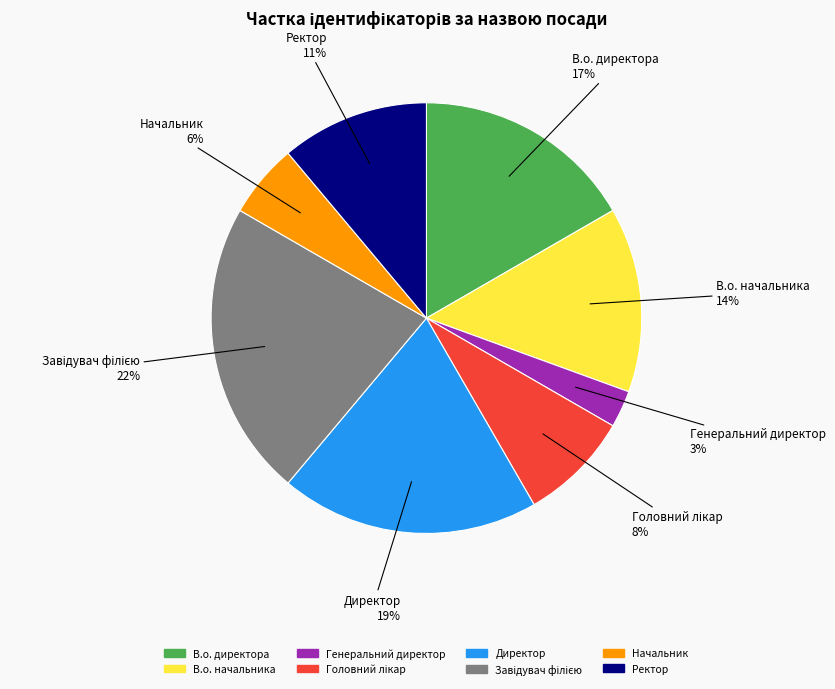

What percentage is the Генеральний директор slice, to the nearest percent?

3%